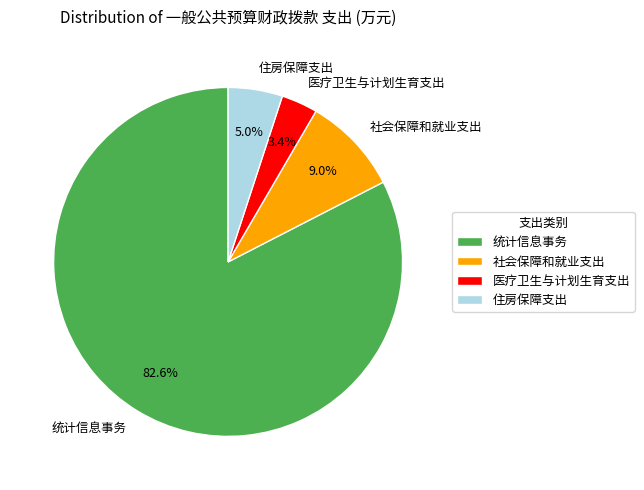

Which slice represents more than half of the pie?

统计信息事务